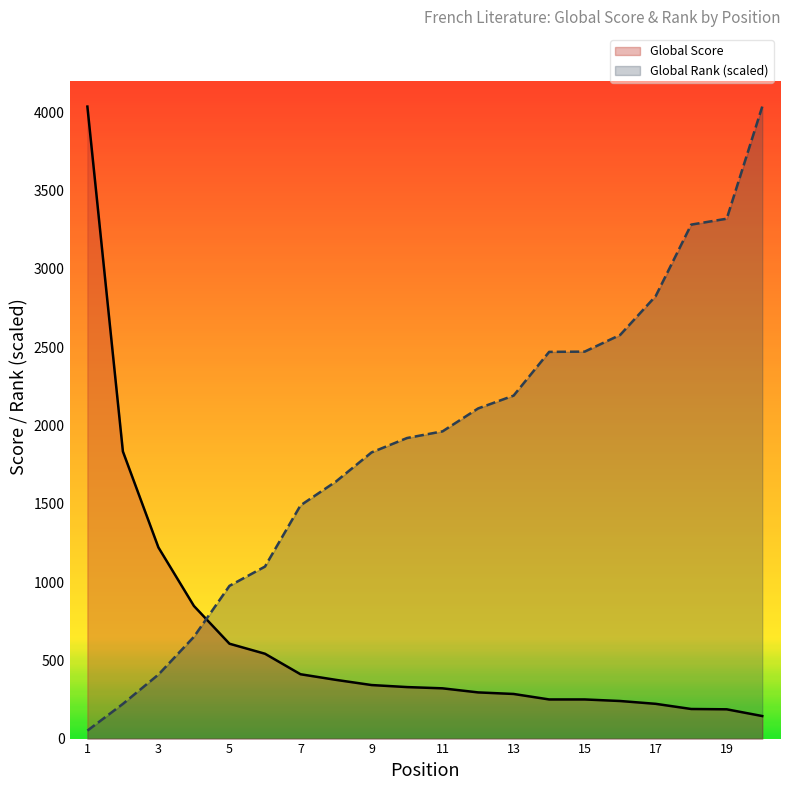

Which series has the widest spread of values?

Global Rank (scaled)